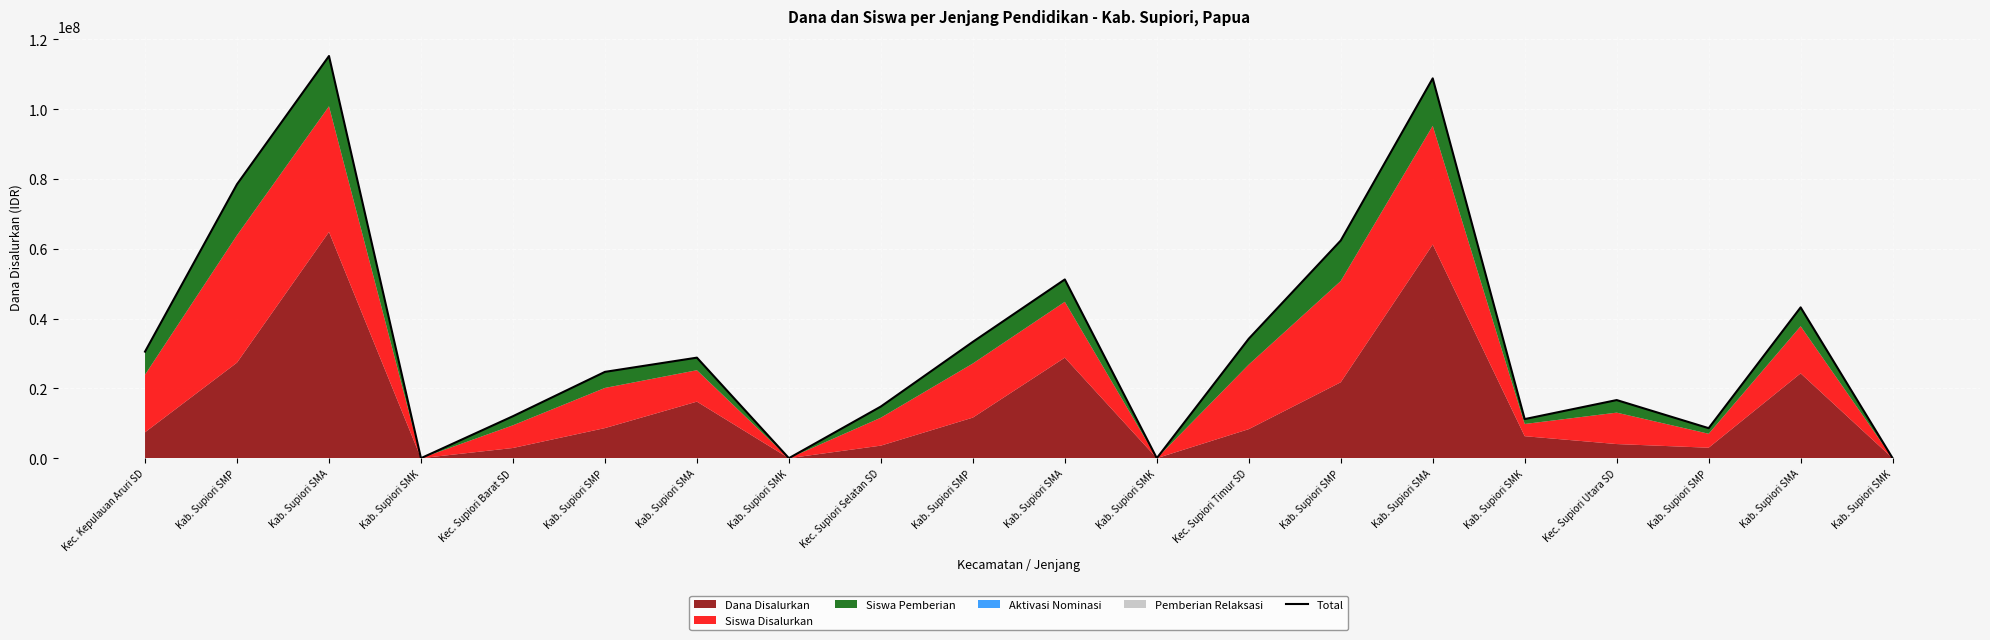

How many lines are shown in the chart?

1